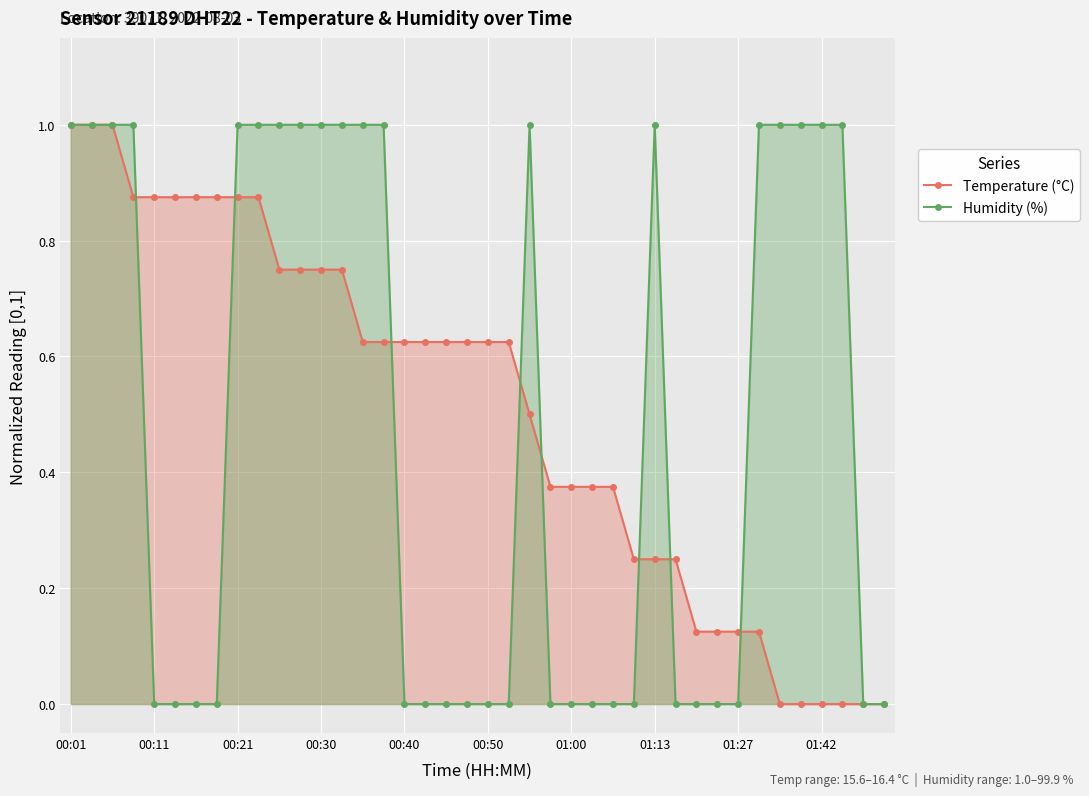

The Humidity (%) series shows -0.7 at 00:40. True or false?

False